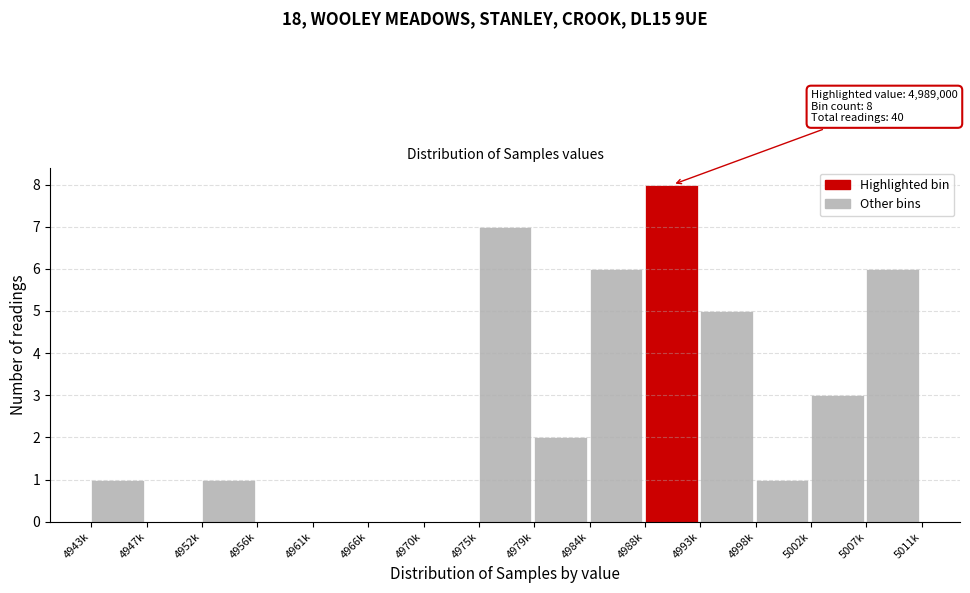

Reading left to right, extract all data points from this chart.

4943k=1	4947k=0	4952k=1	4956k=0	4961k=0	4966k=0	4970k=0	4975k=7	4979k=2	4984k=6	4988k=8	4993k=5	4998k=1	5002k=3	5007k=6